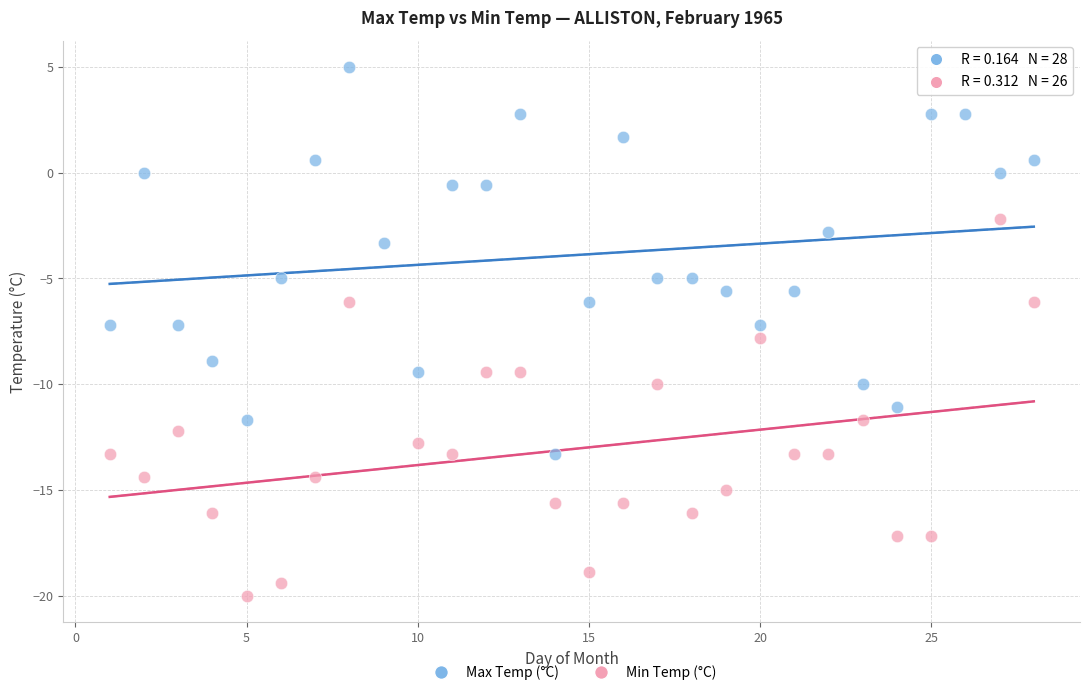

Which series reaches the maximum Y coordinate?

Max Temp (°C)